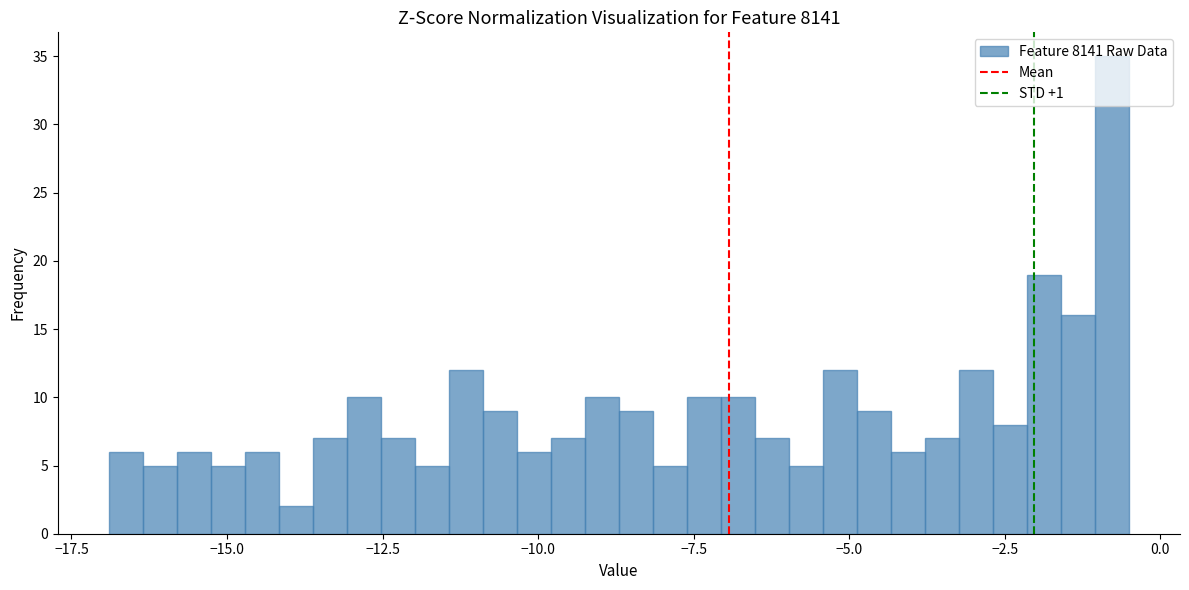

Read against the x-axis, roughly where is the centre of the tallest bar?

-1.0